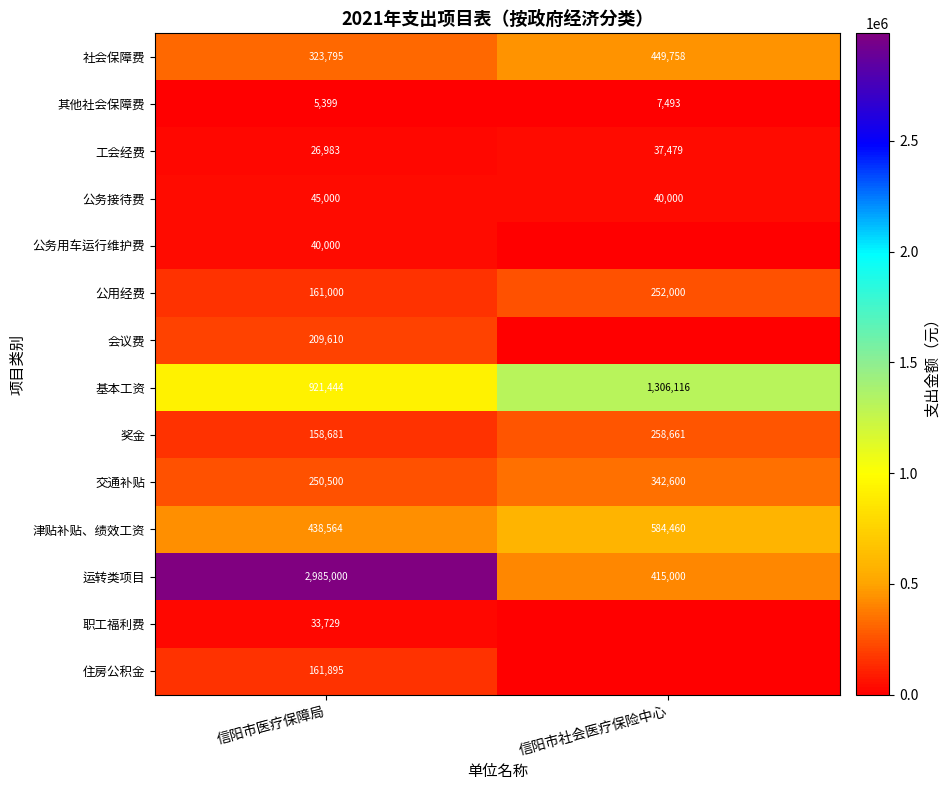

Which category has the highest value in the 社会保障费 series?

信阳市社会医疗保险中心